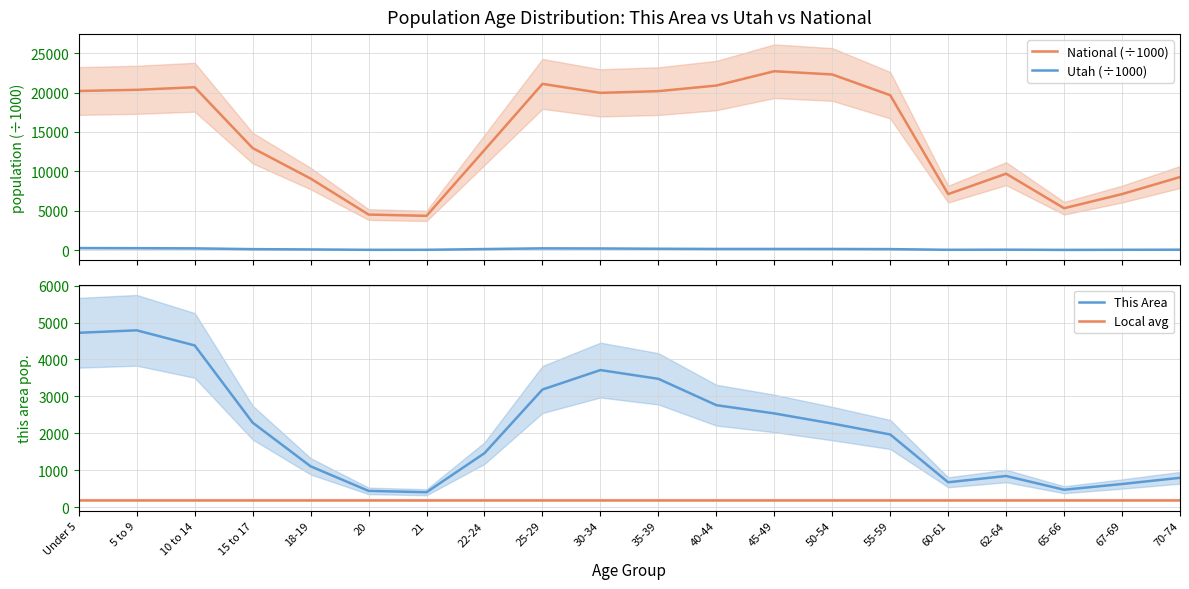

Which category has the lowest value across all series?

65-66